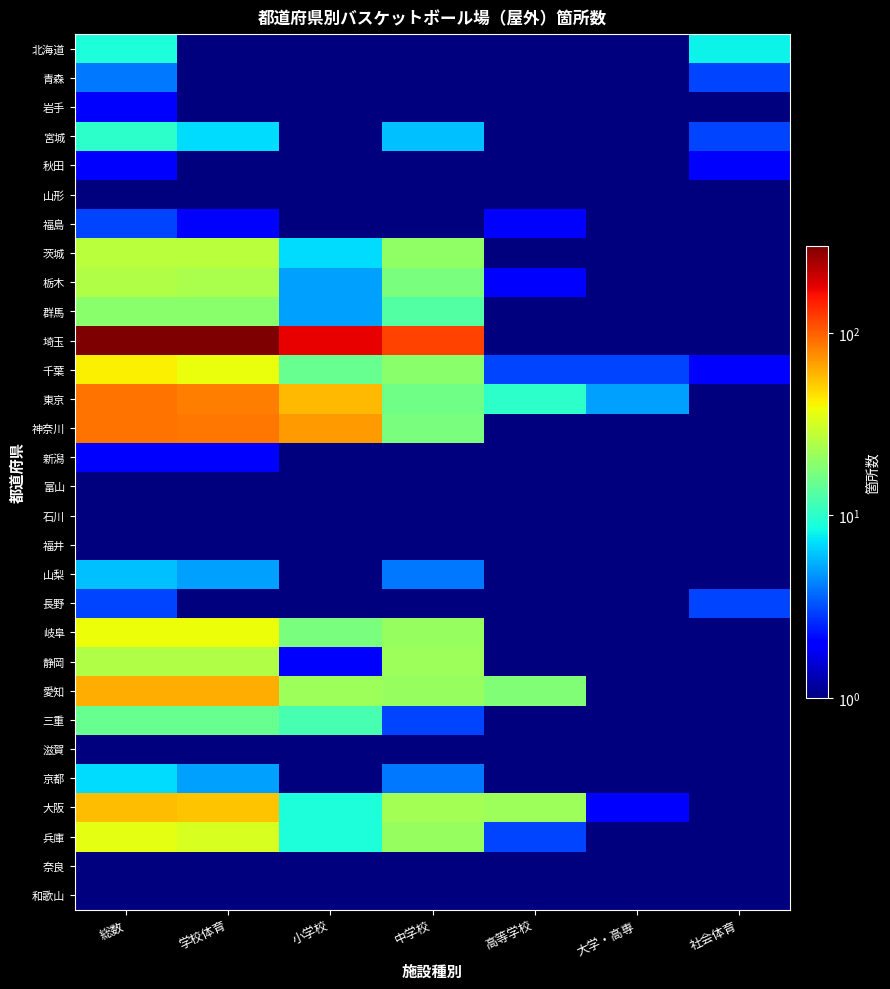

Reading left to right, extract all data points from this chart.

北海道: 総数=9.0	学校体育=1.0	小学校=0.0	中学校=0.0	高等学校=0.0	大学・高専=0.0	社会体育=8.0
青森: 総数=4.0	学校体育=1.0	小学校=0.0	中学校=1.0	高等学校=0.0	大学・高専=0.0	社会体育=3.0
岩手: 総数=2.0	学校体育=1.0	小学校=0.0	中学校=1.0	高等学校=0.0	大学・高専=0.0	社会体育=1.0
宮城: 総数=10.0	学校体育=7.0	小学校=0.0	中学校=6.0	高等学校=0.0	大学・高専=1.0	社会体育=3.0
秋田: 総数=2.0	学校体育=0.0	小学校=0.0	中学校=0.0	高等学校=0.0	大学・高専=0.0	社会体育=2.0
山形: 総数=0.0	学校体育=0.0	小学校=0.0	中学校=0.0	高等学校=0.0	大学・高専=0.0	社会体育=0.0
福島: 総数=3.0	学校体育=2.0	小学校=0.0	中学校=0.0	高等学校=2.0	大学・高専=0.0	社会体育=1.0
茨城: 総数=27.0	学校体育=27.0	小学校=7.0	中学校=20.0	高等学校=0.0	大学・高専=0.0	社会体育=0.0
栃木: 総数=25.0	学校体育=24.0	小学校=5.0	中学校=17.0	高等学校=2.0	大学・高専=0.0	社会体育=1.0
群馬: 総数=19.0	学校体育=19.0	小学校=5.0	中学校=13.0	高等学校=1.0	大学・高専=0.0	社会体育=0.0
埼玉: 総数=298.0	学校体育=296.0	小学校=178.0	中学校=118.0	高等学校=0.0	大学・高専=1.0	社会体育=1.0
千葉: 総数=42.0	学校体育=37.0	小学校=15.0	中学校=19.0	高等学校=3.0	大学・高専=3.0	社会体育=2.0
東京: 総数=89.0	学校体育=84.0	小学校=58.0	中学校=16.0	高等学校=10.0	大学・高専=5.0	社会体育=0.0
神奈川: 総数=90.0	学校体育=87.0	小学校=69.0	中学校=17.0	高等学校=1.0	大学・高専=1.0	社会体育=1.0
新潟: 総数=2.0	学校体育=2.0	小学校=1.0	中学校=1.0	高等学校=0.0	大学・高専=0.0	社会体育=0.0
富山: 総数=0.0	学校体育=0.0	小学校=0.0	中学校=0.0	高等学校=0.0	大学・高専=0.0	社会体育=0.0
石川: 総数=0.0	学校体育=0.0	小学校=0.0	中学校=0.0	高等学校=0.0	大学・高専=0.0	社会体育=0.0
福井: 総数=0.0	学校体育=0.0	小学校=0.0	中学校=0.0	高等学校=0.0	大学・高専=0.0	社会体育=0.0
山梨: 総数=6.0	学校体育=5.0	小学校=0.0	中学校=4.0	高等学校=1.0	大学・高専=0.0	社会体育=1.0
長野: 総数=3.0	学校体育=0.0	小学校=0.0	中学校=0.0	高等学校=0.0	大学・高専=0.0	社会体育=3.0
岐阜: 総数=38.0	学校体育=38.0	小学校=17.0	中学校=21.0	高等学校=0.0	大学・高専=0.0	社会体育=0.0
静岡: 総数=25.0	学校体育=25.0	小学校=2.0	中学校=22.0	高等学校=1.0	大学・高専=0.0	社会体育=0.0
愛知: 総数=63.0	学校体育=63.0	小学校=22.0	中学校=21.0	高等学校=18.0	大学・高専=0.0	社会体育=0.0
三重: 総数=15.0	学校体育=15.0	小学校=12.0	中学校=3.0	高等学校=0.0	大学・高専=0.0	社会体育=0.0
滋賀: 総数=1.0	学校体育=0.0	小学校=0.0	中学校=0.0	高等学校=0.0	大学・高専=0.0	社会体育=1.0
京都: 総数=7.0	学校体育=5.0	小学校=0.0	中学校=4.0	高等学校=1.0	大学・高専=1.0	社会体育=1.0
大阪: 総数=57.0	学校体育=54.0	小学校=9.0	中学校=23.0	高等学校=22.0	大学・高専=2.0	社会体育=0.0
兵庫: 総数=36.0	学校体育=33.0	小学校=9.0	中学校=21.0	高等学校=3.0	大学・高専=1.0	社会体育=1.0
奈良: 総数=0.0	学校体育=0.0	小学校=0.0	中学校=0.0	高等学校=0.0	大学・高専=0.0	社会体育=0.0
和歌山: 総数=0.0	学校体育=0.0	小学校=0.0	中学校=0.0	高等学校=0.0	大学・高専=0.0	社会体育=0.0